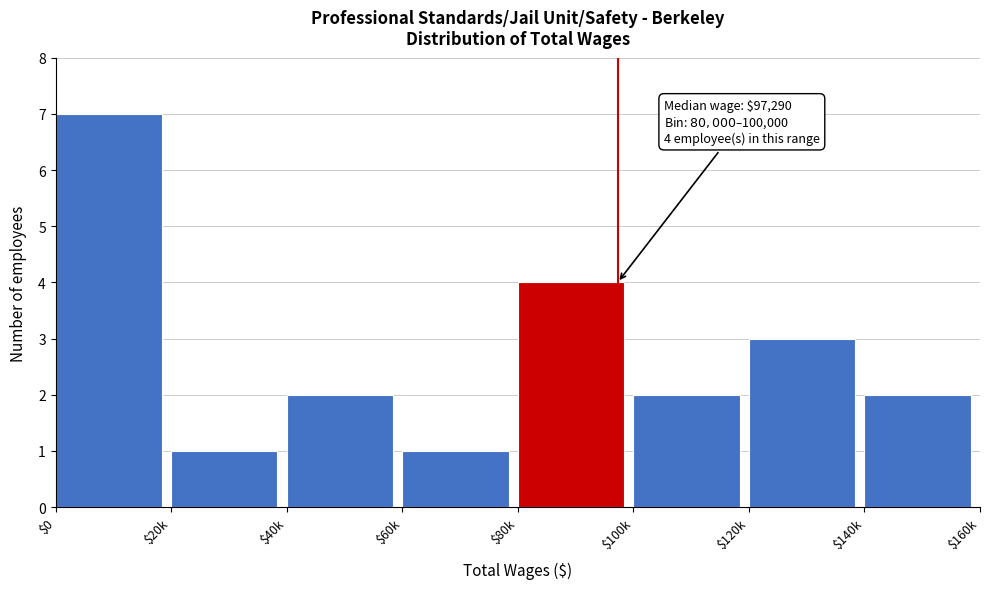

Reading left to right, extract all data points from this chart.

7	1	2	1	4	2	3	2